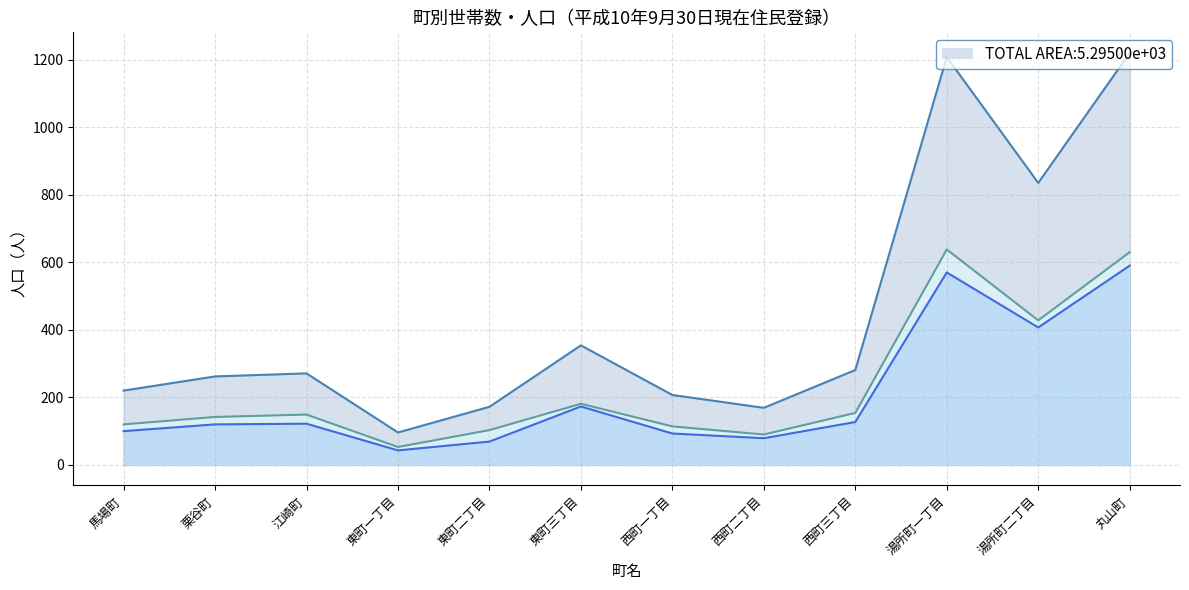

Reading right to left, extract all data points from this chart.

計: 丸山町=1220	湯所町二丁目=835	湯所町一丁目=1208	西町三丁目=281	西町二丁目=169	西町一丁目=207	東町三丁目=354	東町二丁目=172	東町一丁目=96	江崎町=271	栗谷町=262	馬場町=220
男: 丸山町=590	湯所町二丁目=407	湯所町一丁目=570	西町三丁目=127	西町二丁目=79	西町一丁目=93	東町三丁目=173	東町二丁目=69	東町一丁目=43	江崎町=122	栗谷町=120	馬場町=100
女: 丸山町=630	湯所町二丁目=428	湯所町一丁目=638	西町三丁目=154	西町二丁目=90	西町一丁目=114	東町三丁目=181	東町二丁目=103	東町一丁目=53	江崎町=149	栗谷町=142	馬場町=120